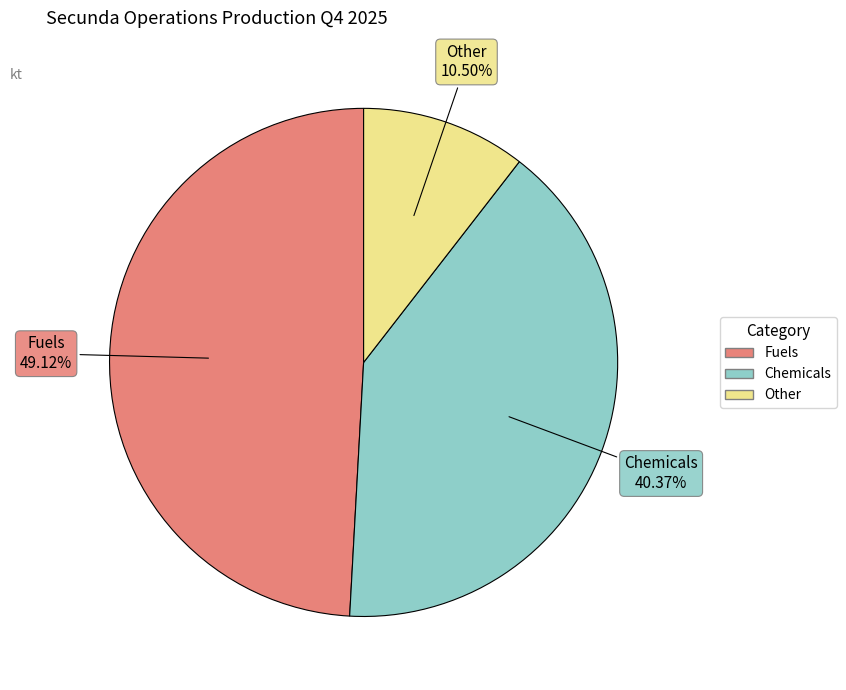

What is the ratio of the value at Other to the value at Fuels?

0.2